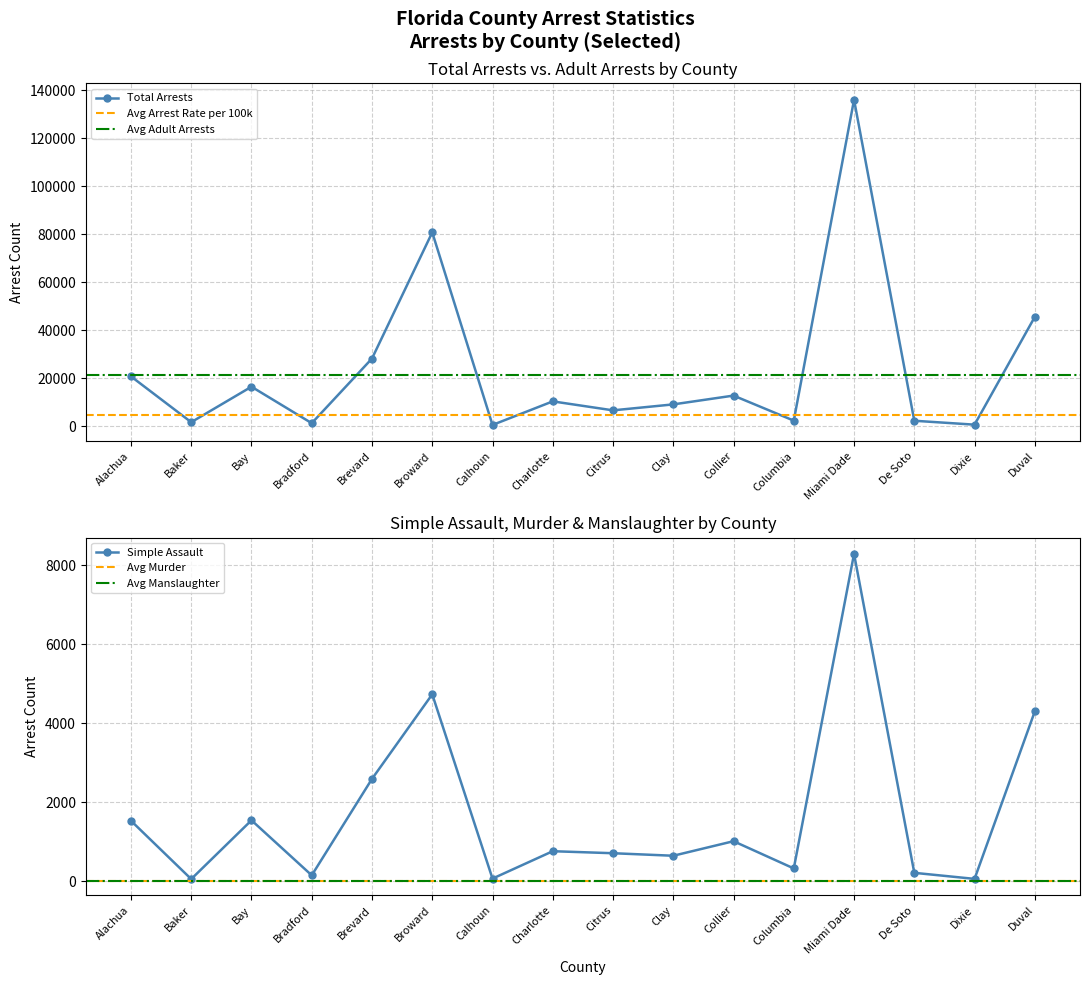

The Arrest Rate series shows 4552.7 at Duval. True or false?

True